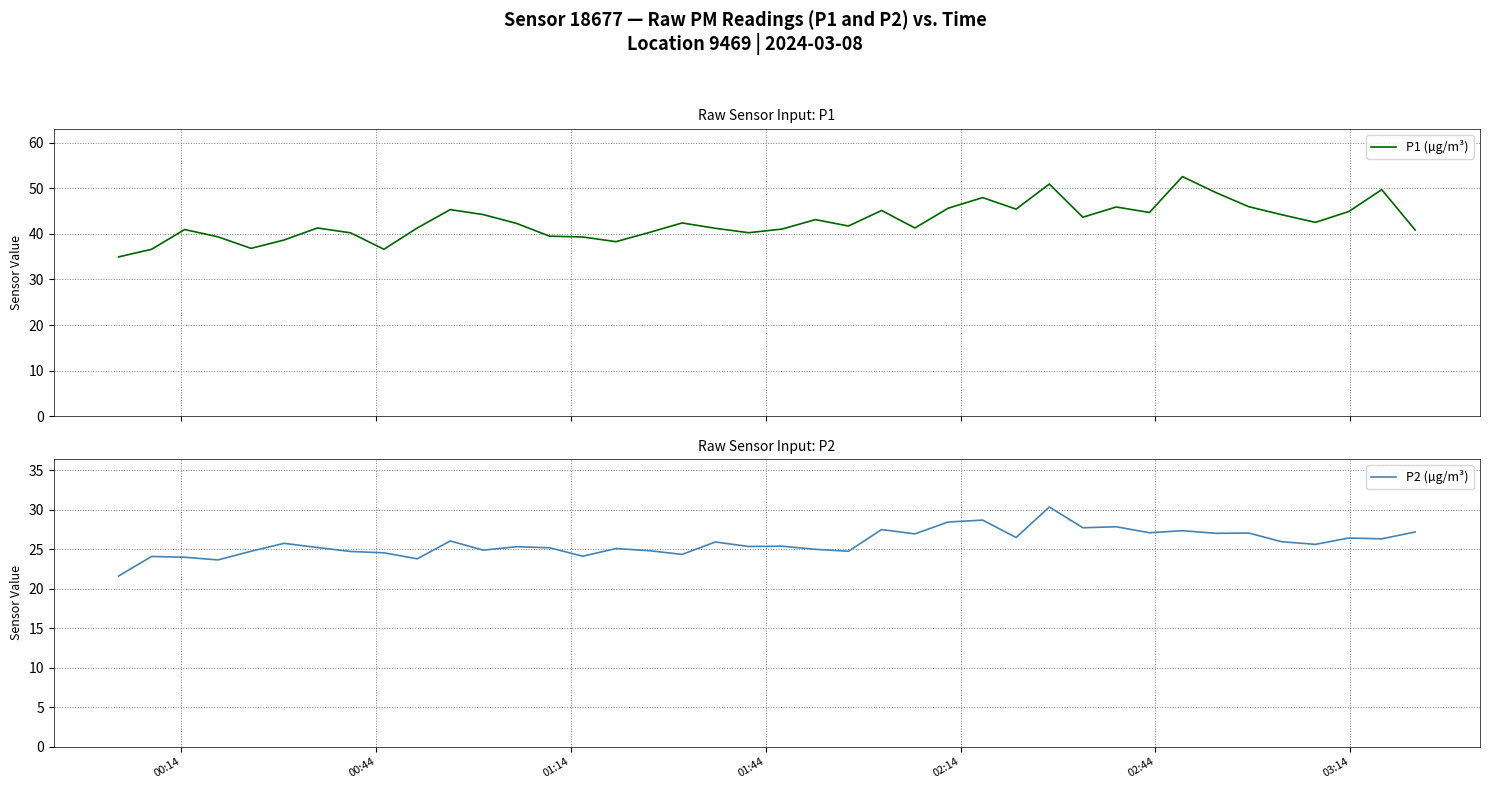

In P1 (µg/m³), how many points are lower than both neighbors (excluding endpoints)?

10